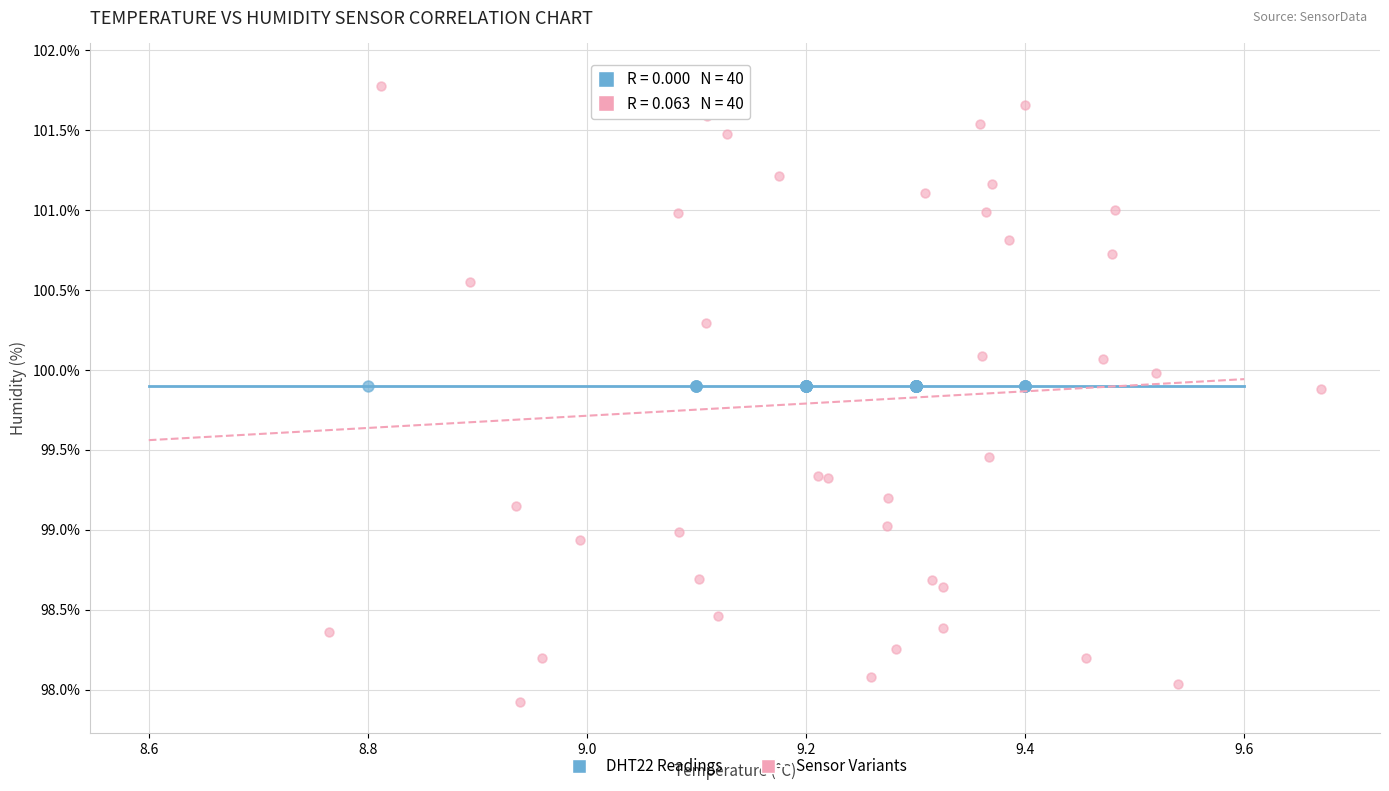

Which series reaches the minimum Y coordinate?

Sensor Variants